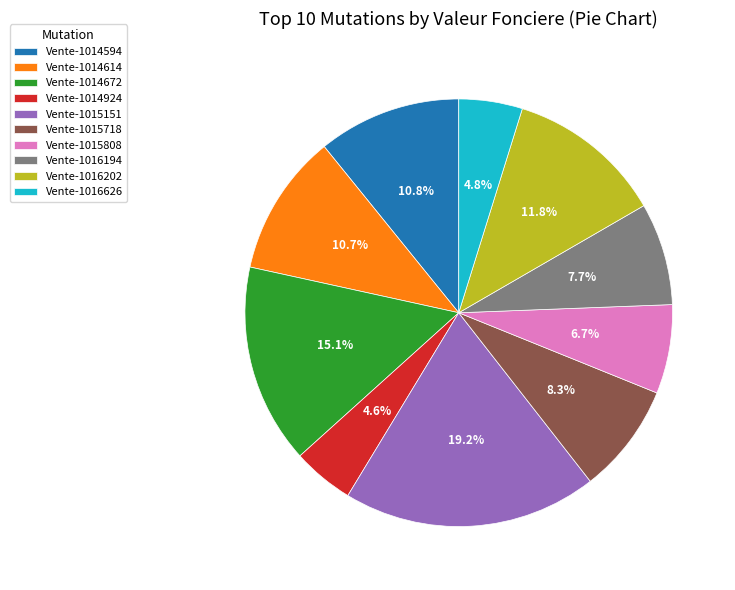

Which slice is the largest?

Vente-1015151